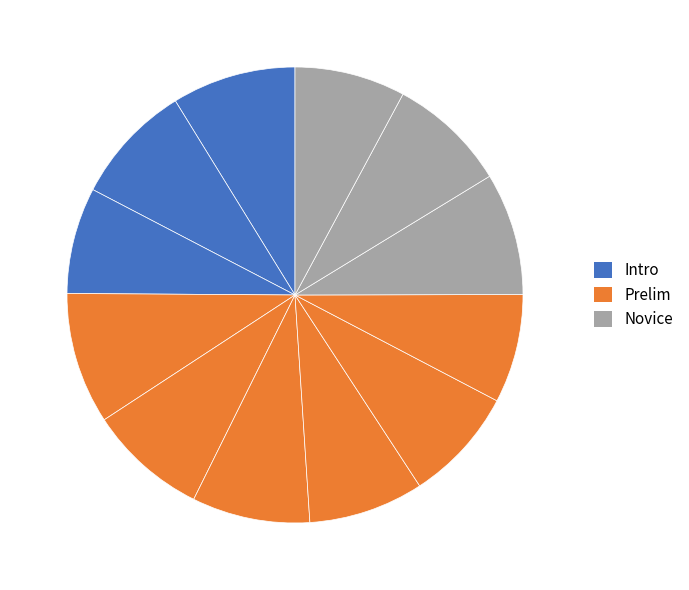

Is there a majority slice in this chart?

No